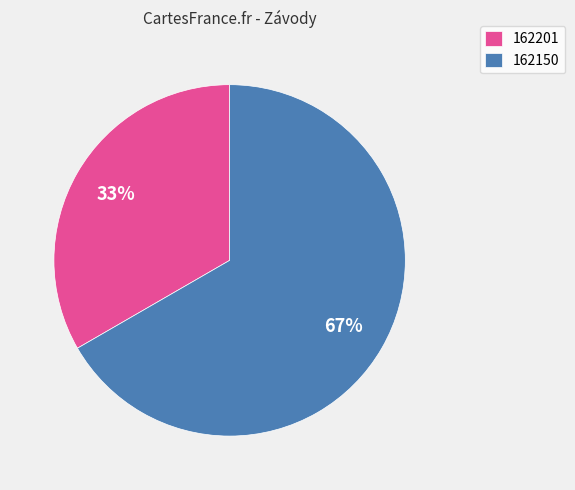

Is the sum of 162150 and 162201 greater than half?

Yes